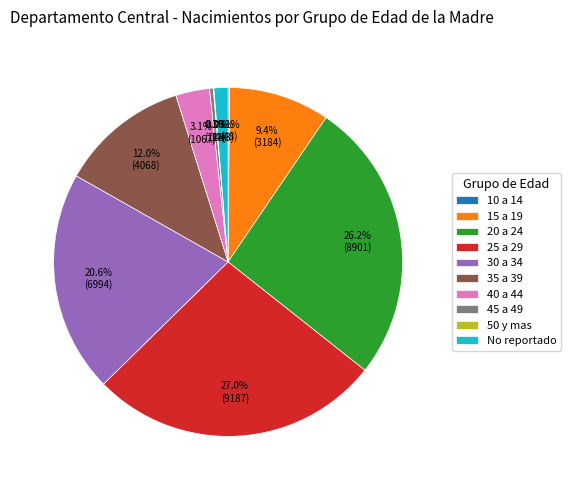

Between 45 a 49 and 20 a 24, which is larger?

20 a 24